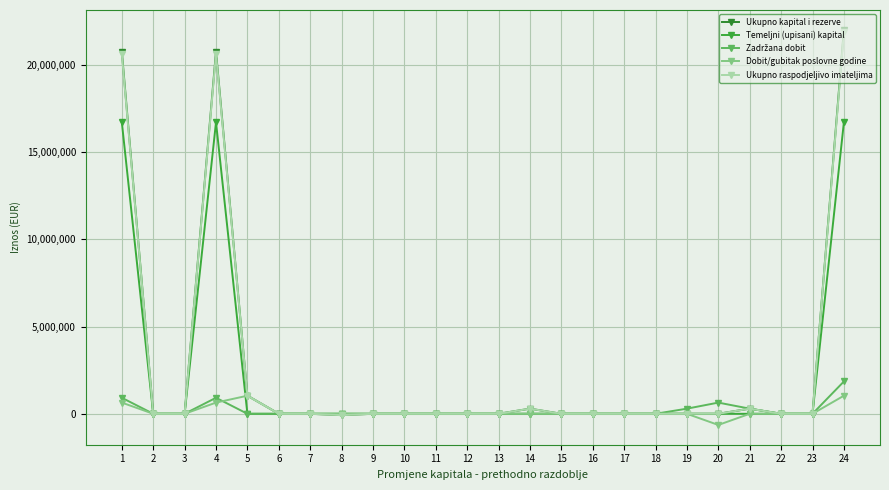

Is this an area chart (filled region under the line)?

No